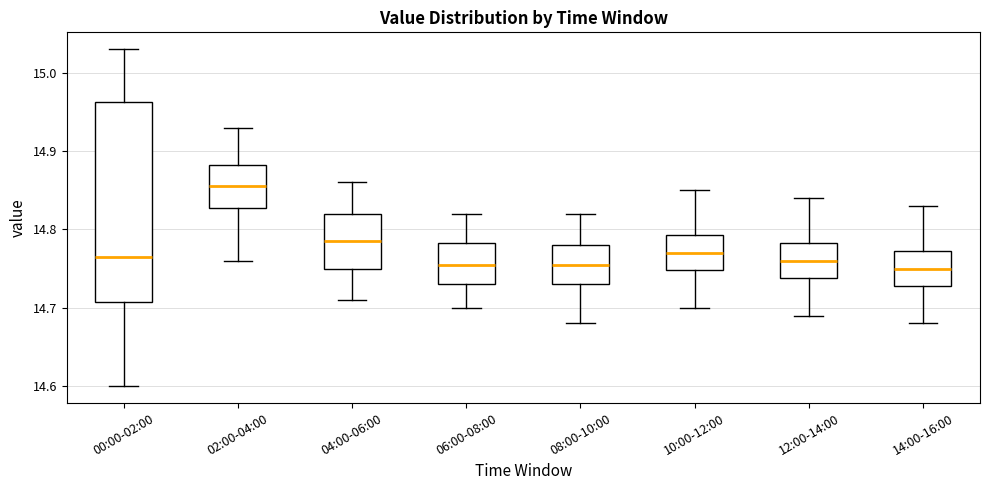

Comparing the boxes themselves (not the whiskers), which one is the tallest?

00:00-02:00